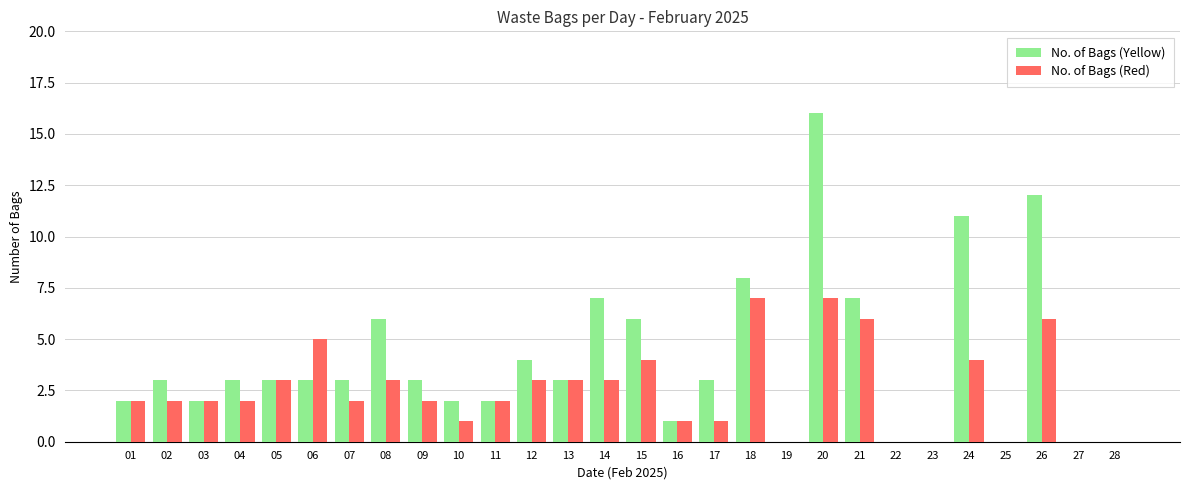

Which series has the largest range (max minus min)?

No. of Bags (Yellow)